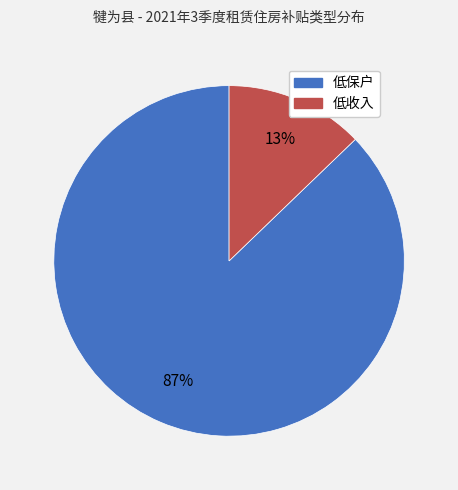

To the nearest percent, what percentage of the pie is 低收入?

13%